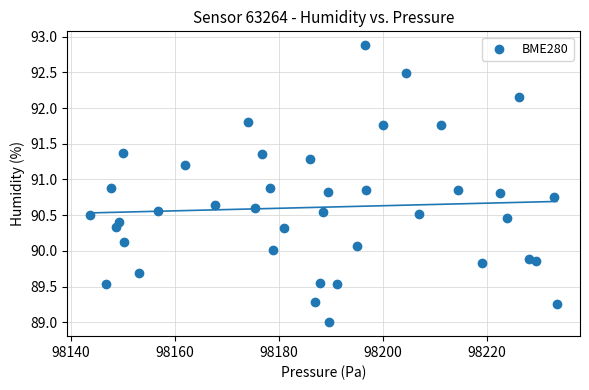

What is the range of Y values (max minus min)?

3.9